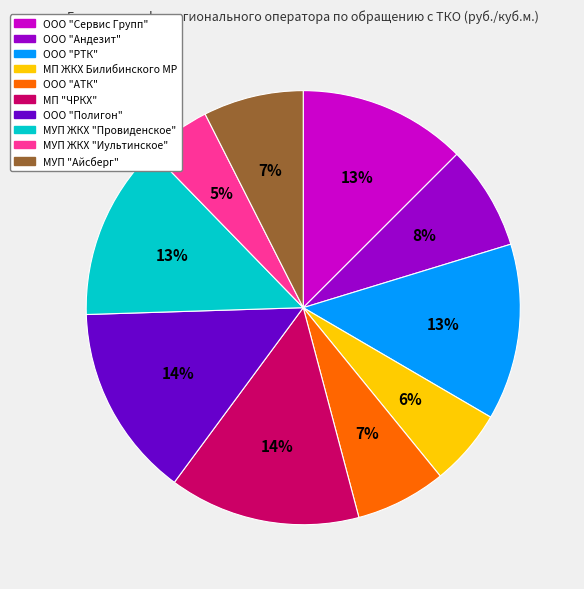

Is the sum of МУП "Айсберг" and ООО "Сервис Групп" greater than half?

No